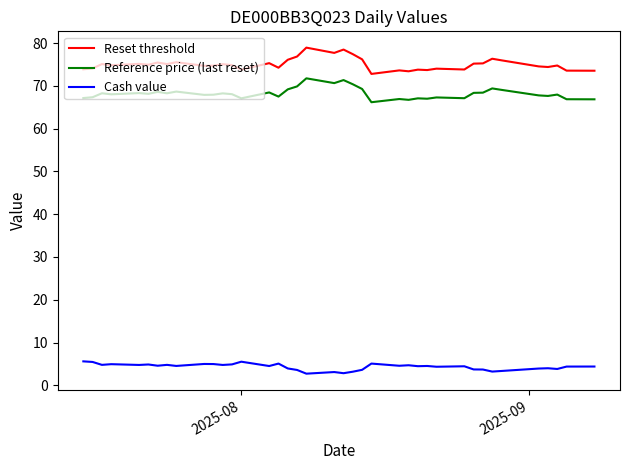

Which series has the widest spread of values?

Reset threshold